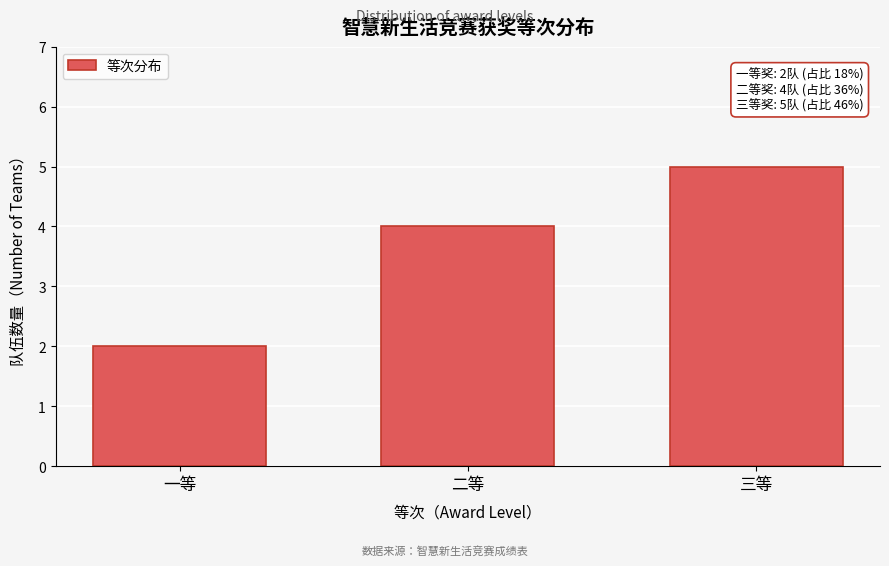

Reading right to left, extract all data points from this chart.

三等=5	二等=4	一等=2